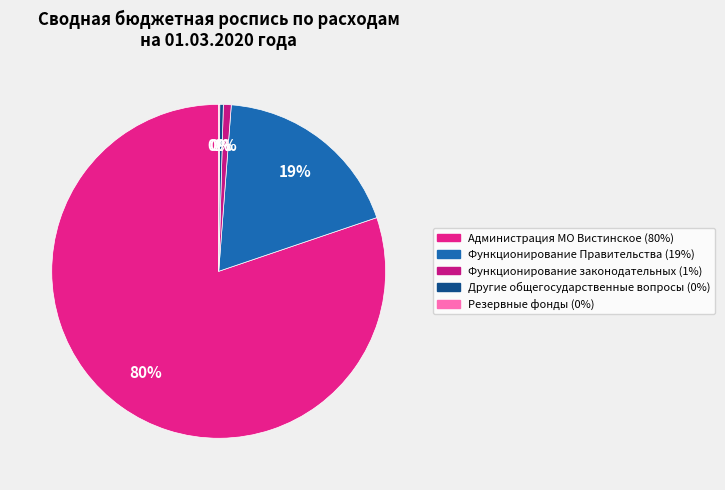

Count the number of slices in the pie.

5